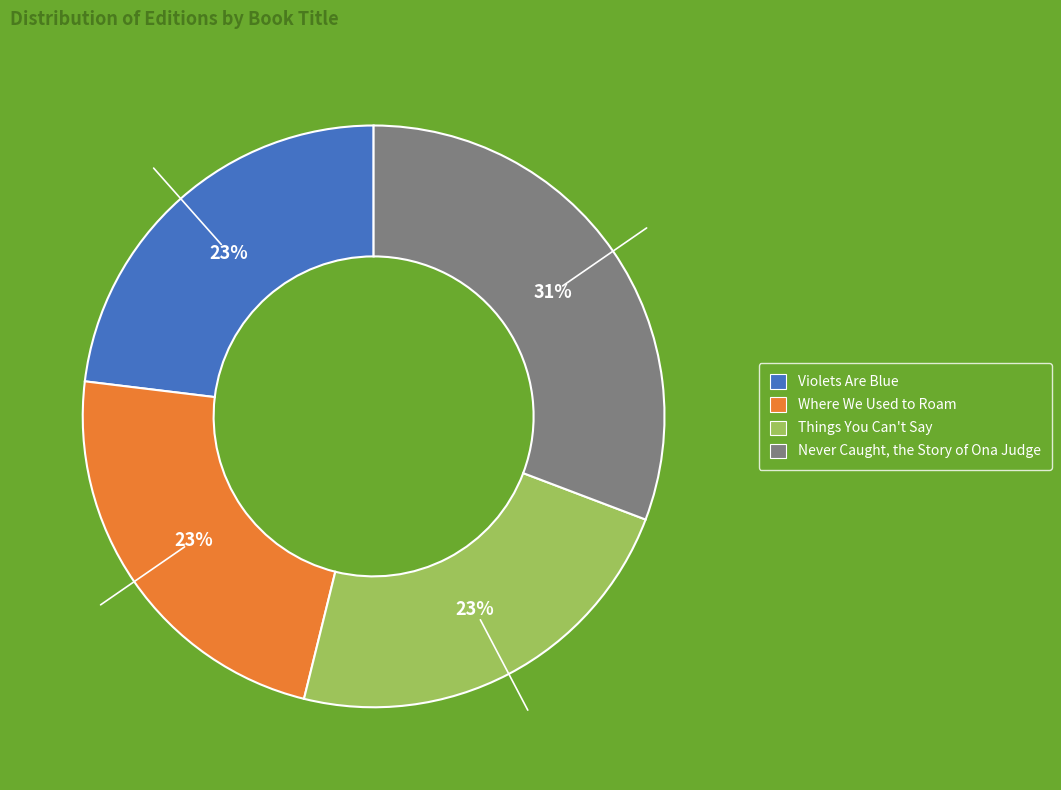

What is the largest slice in the pie chart?

Never Caught, the Story of Ona Judge